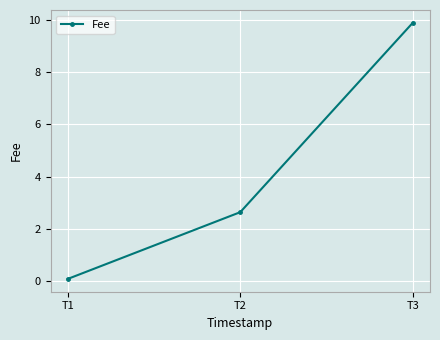

The value at T3 is 5.1. True or false?

False